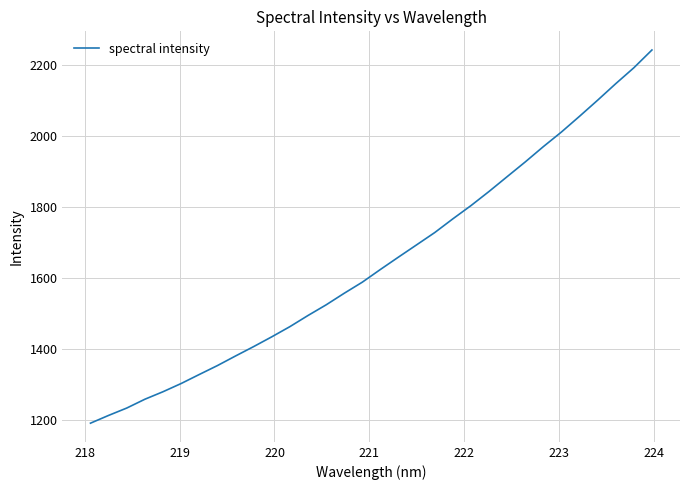

What is the maximum value shown in the chart?

2241.0